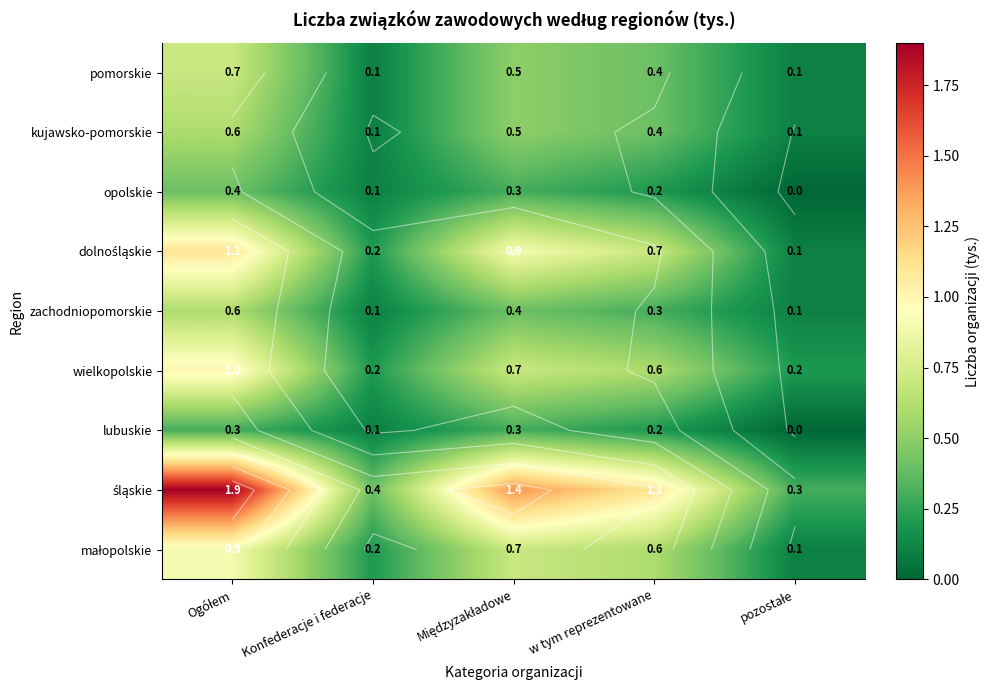

Is the value of zachodniopomorskie at Ogółem greater than the value of małopolskie at Międzyzakładowe?

No